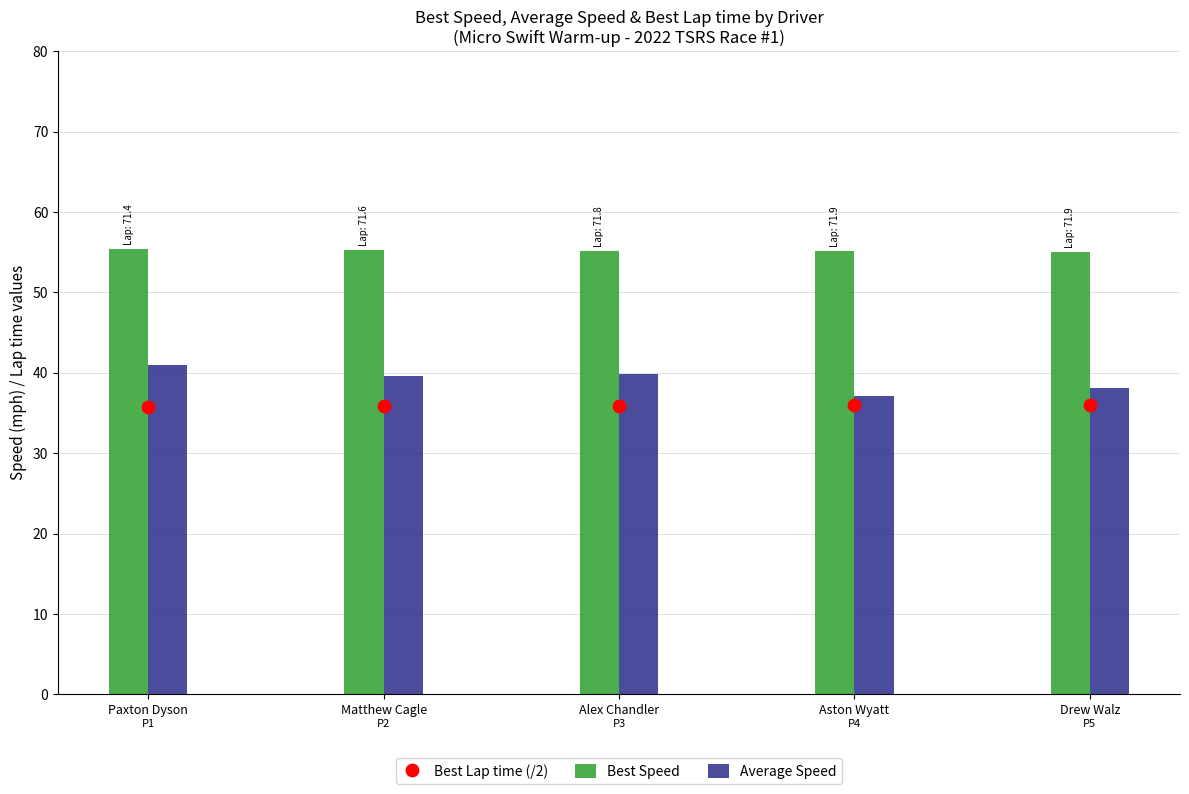

Is the value of Best Speed at Alex Chandler greater than the value of Average Speed at Alex Chandler?

Yes